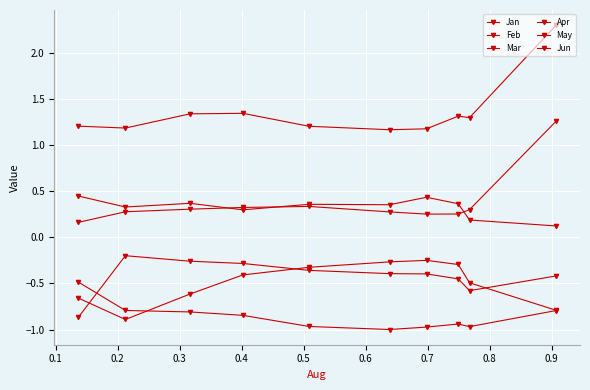

Is this an area chart (filled region under the line)?

No